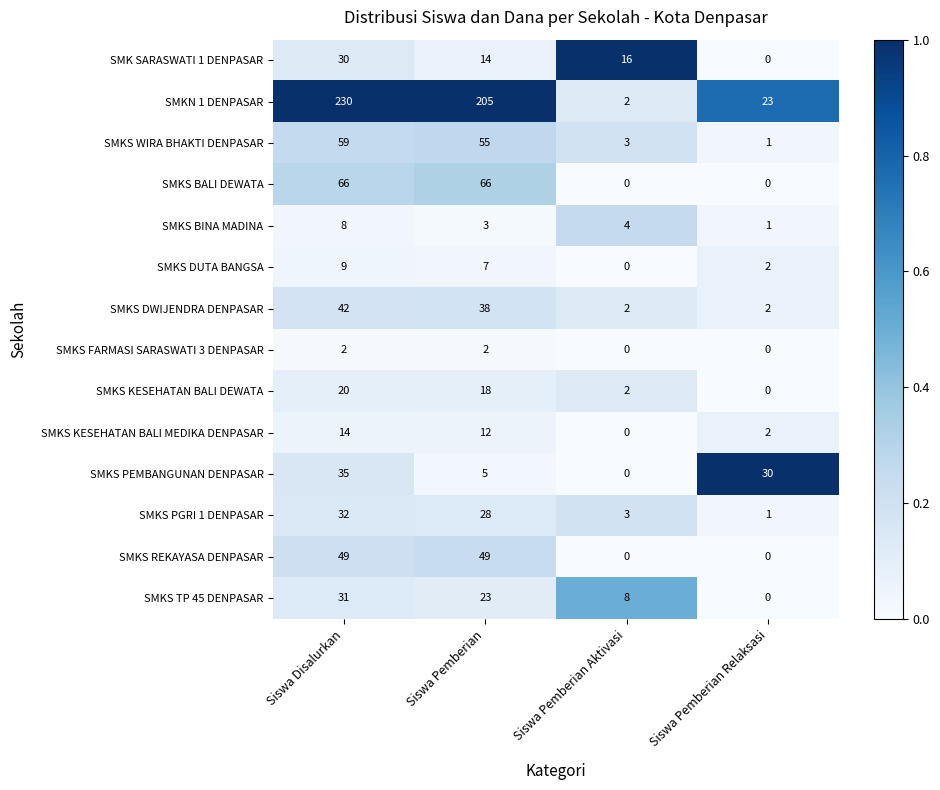

At which category is the sum across all series the highest?

Siswa Disalurkan